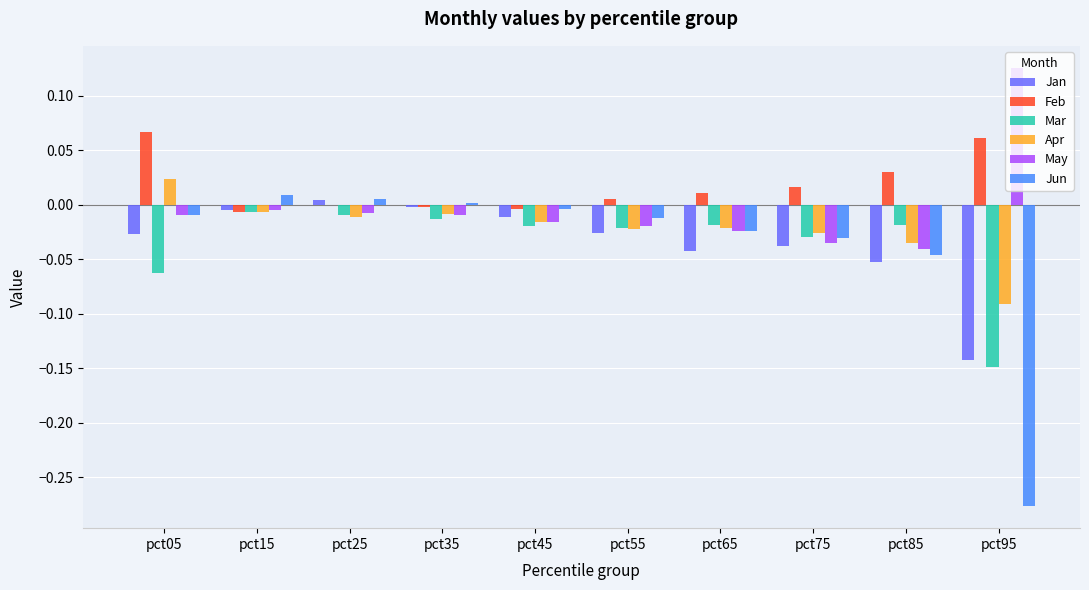

Is it true that Apr equals -0.0 at pct65?

True